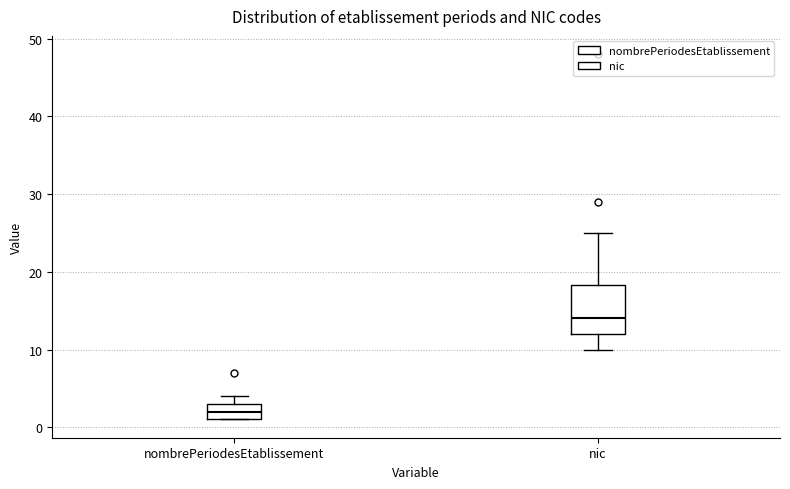

Where does the median line of the box for nombrePeriodesEtablissement sit on the y-axis? The values are not printed on the chart, so give them approximately, as read against the axis.

2